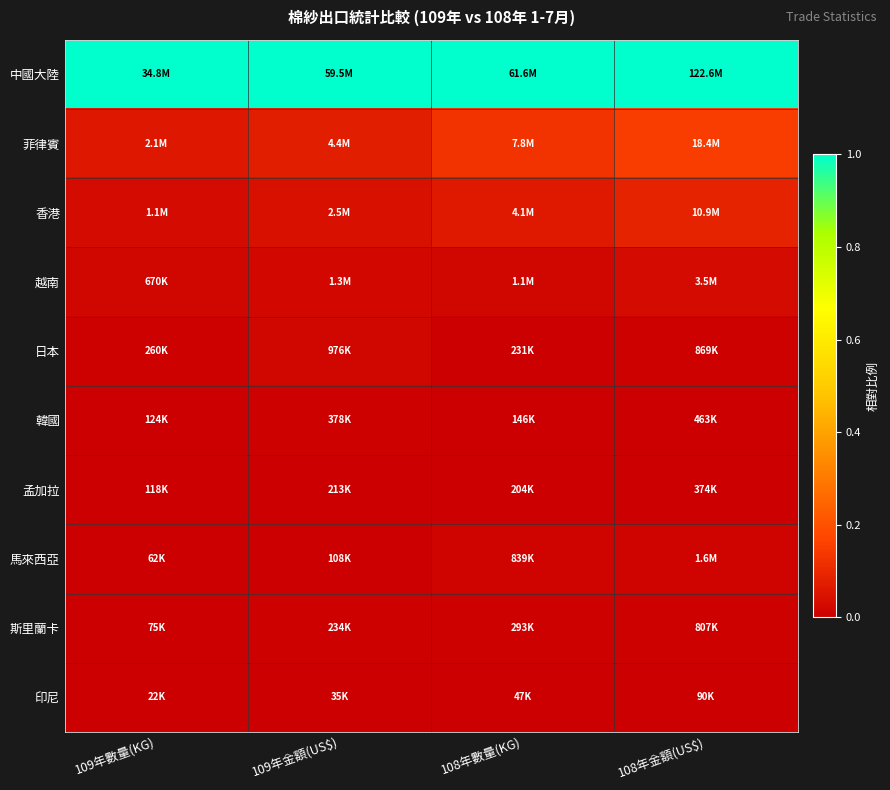

Which series has the largest range (max minus min)?

菲律賓